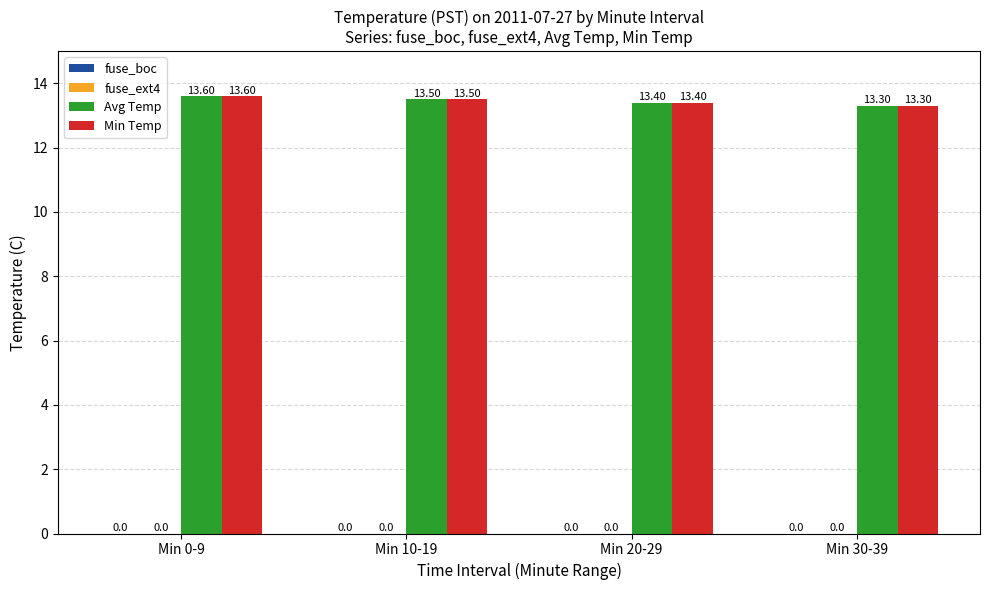

The value of Min Temp at Min 20-29 is 13.4. True or false?

True